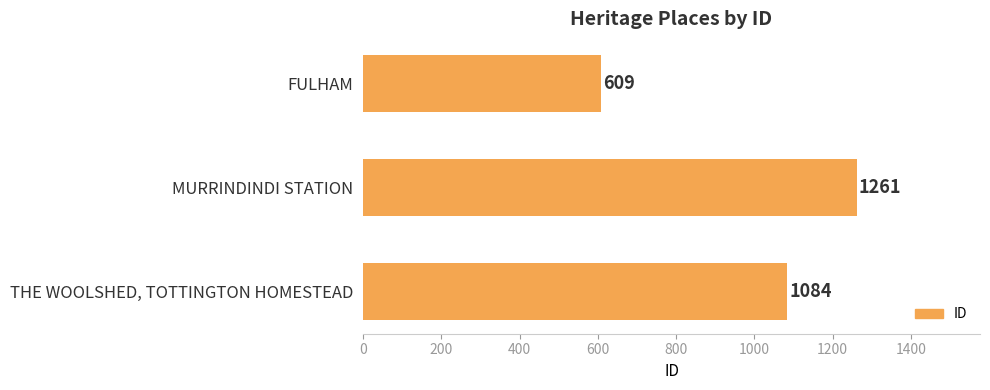

What is the difference between the second highest and minimum values?

475